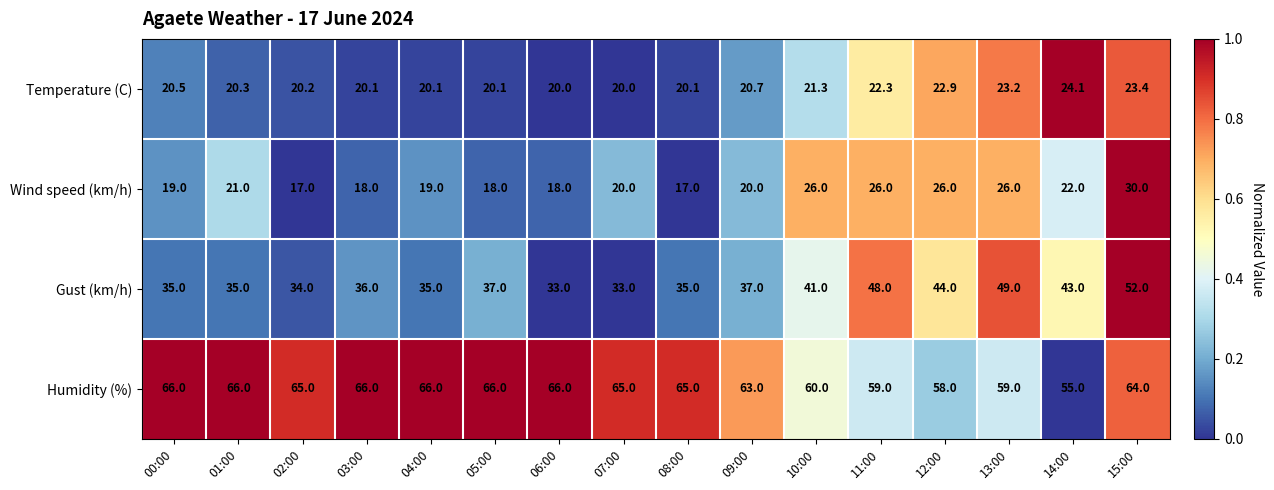

What value does the Temperature (C) series have at 09:00?

20.7